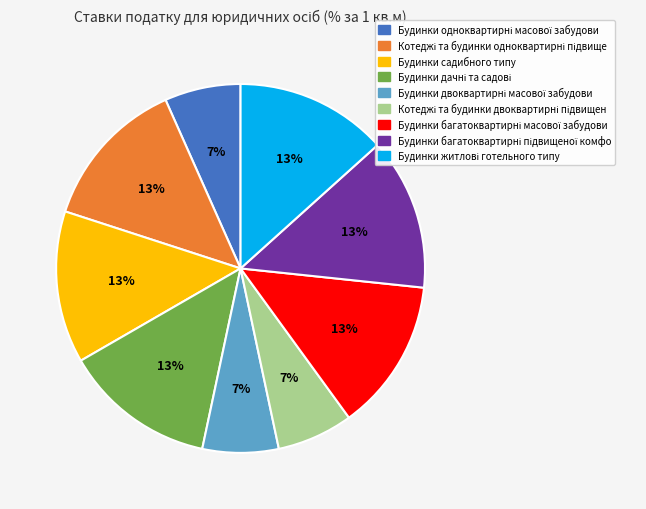

To the nearest percent, what is the average slice percentage?

11%